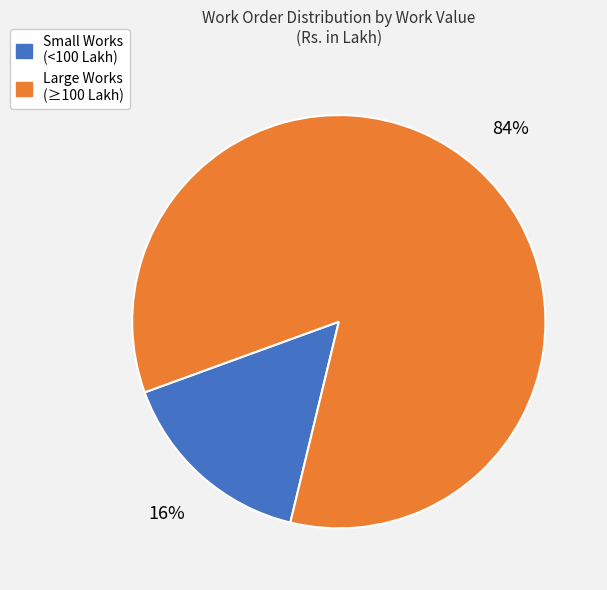

Is there a majority slice in this chart?

Yes